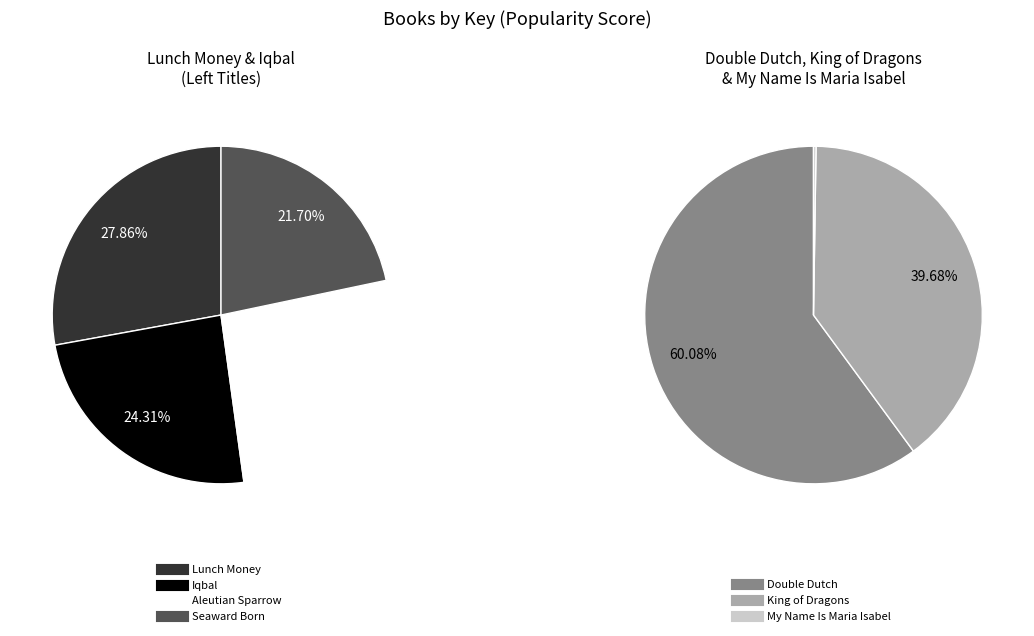

Which slice is the smallest?

My Name Is Maria Isabel